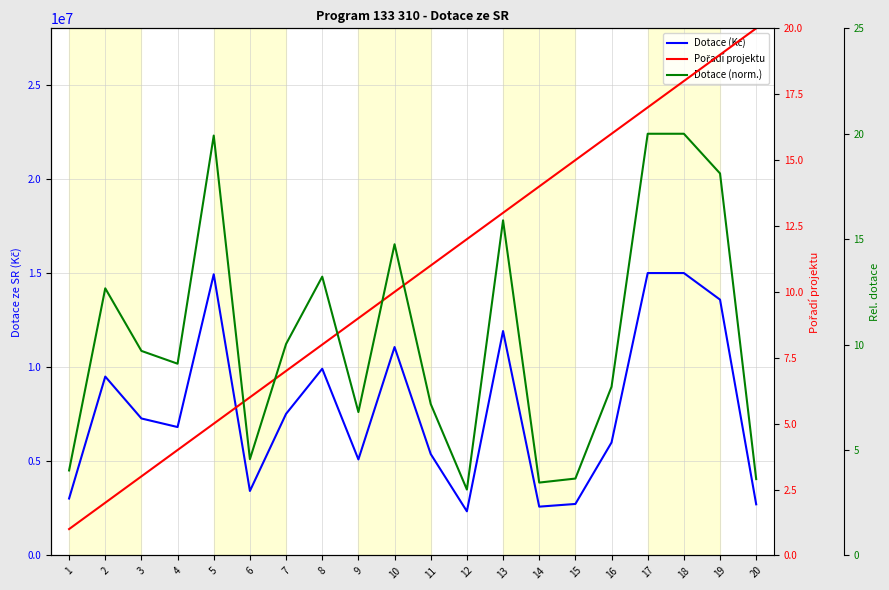

What is the maximum value for Dotace (norm.)?

20.0